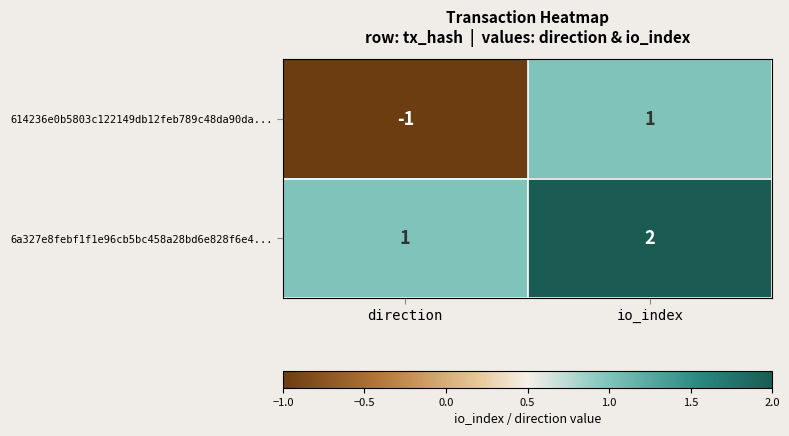

At which label is 614236e0b5803c122149db12feb789c48da90da... closest to 0?

direction